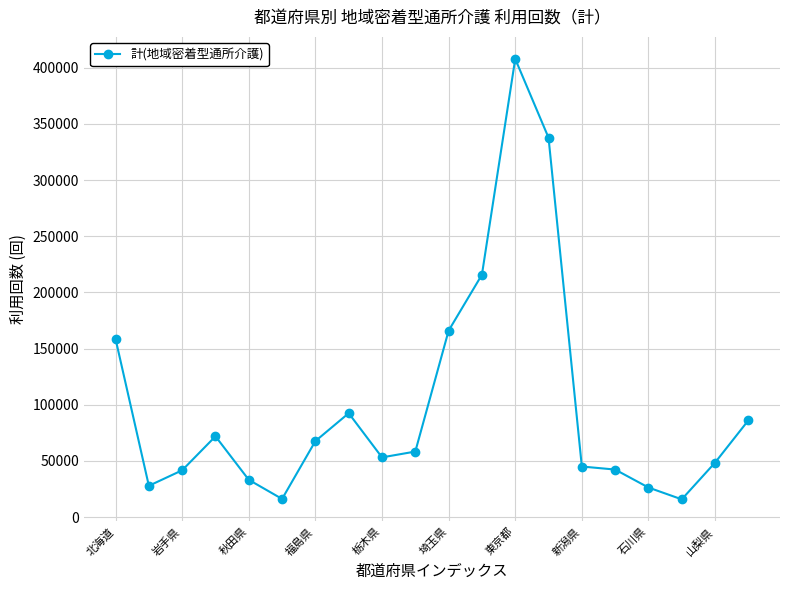

What is the difference between the maximum and minimum values?

392132